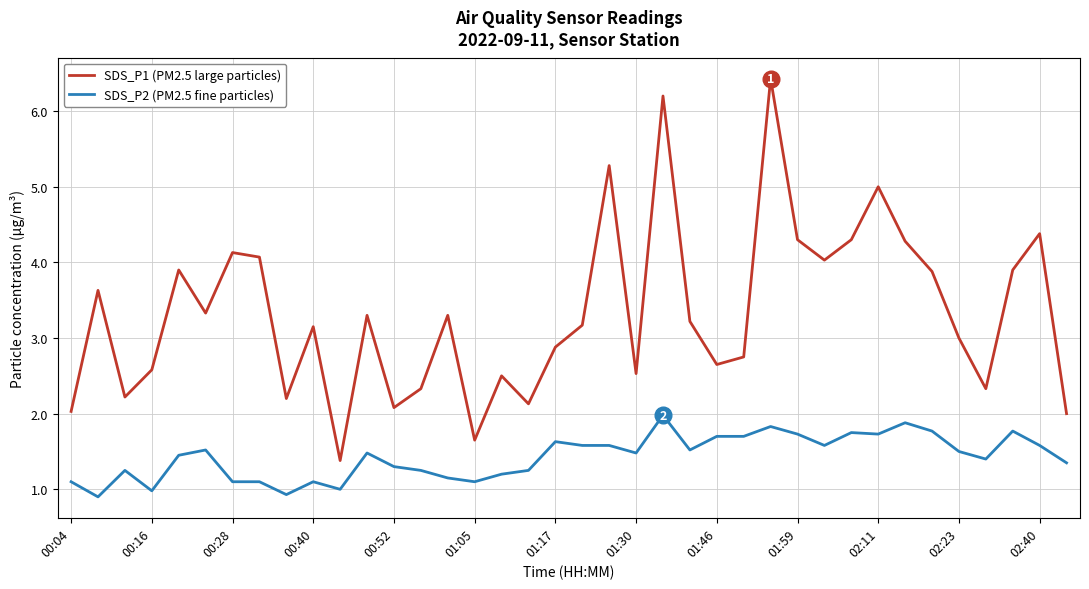

True or false: SDS_P1 (PM2.5 large particles) and SDS_P2 (PM2.5 fine particles) cross at least once.

False